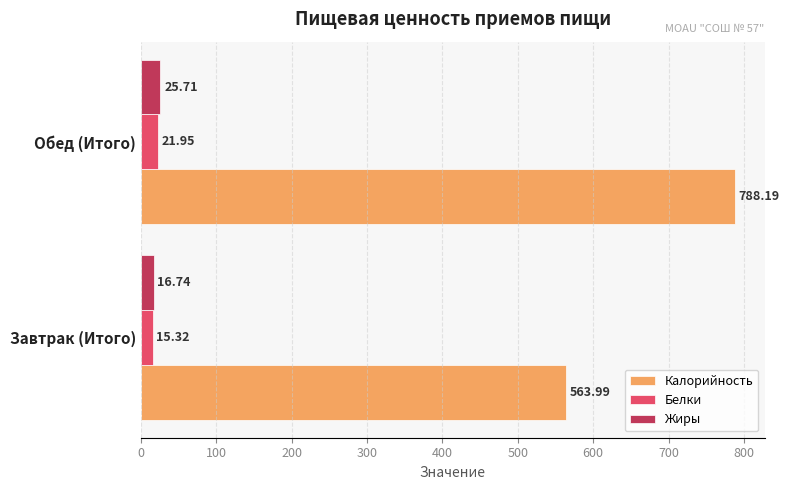

Where is Калорийность nearest to the value 676?

Завтрак (Итого)